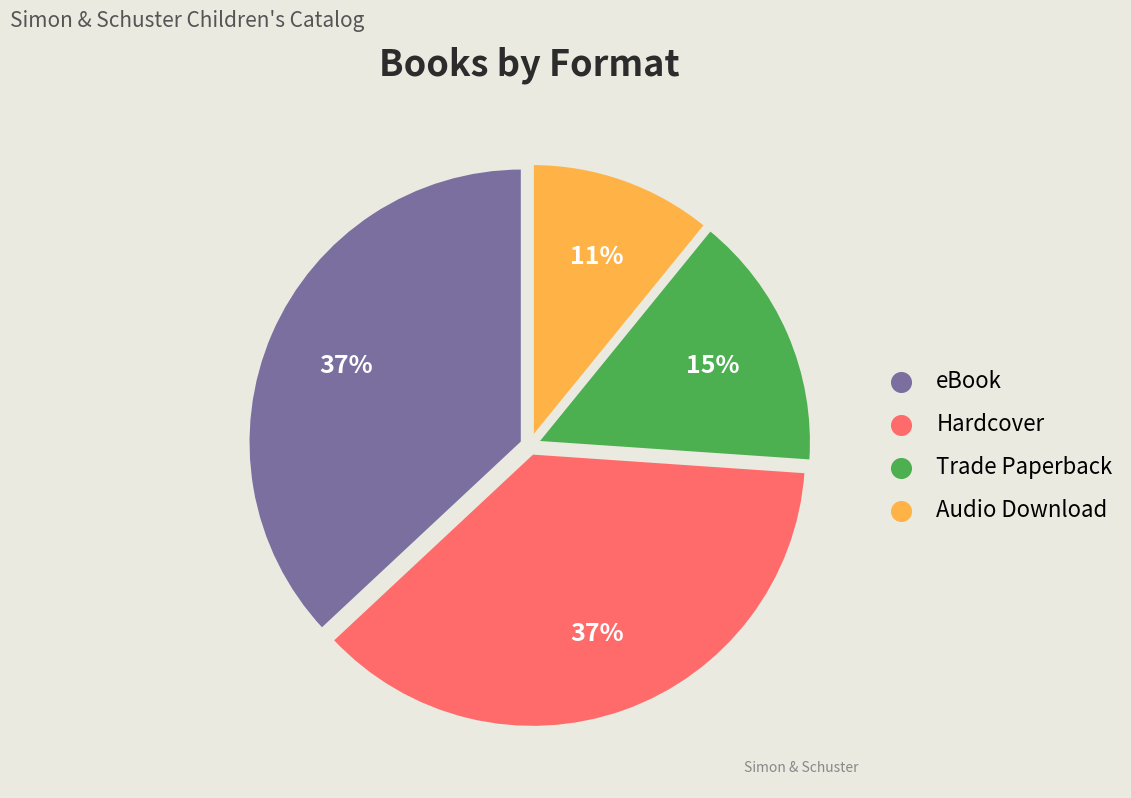

The eBook slice represents 27% of the pie. True or false?

False